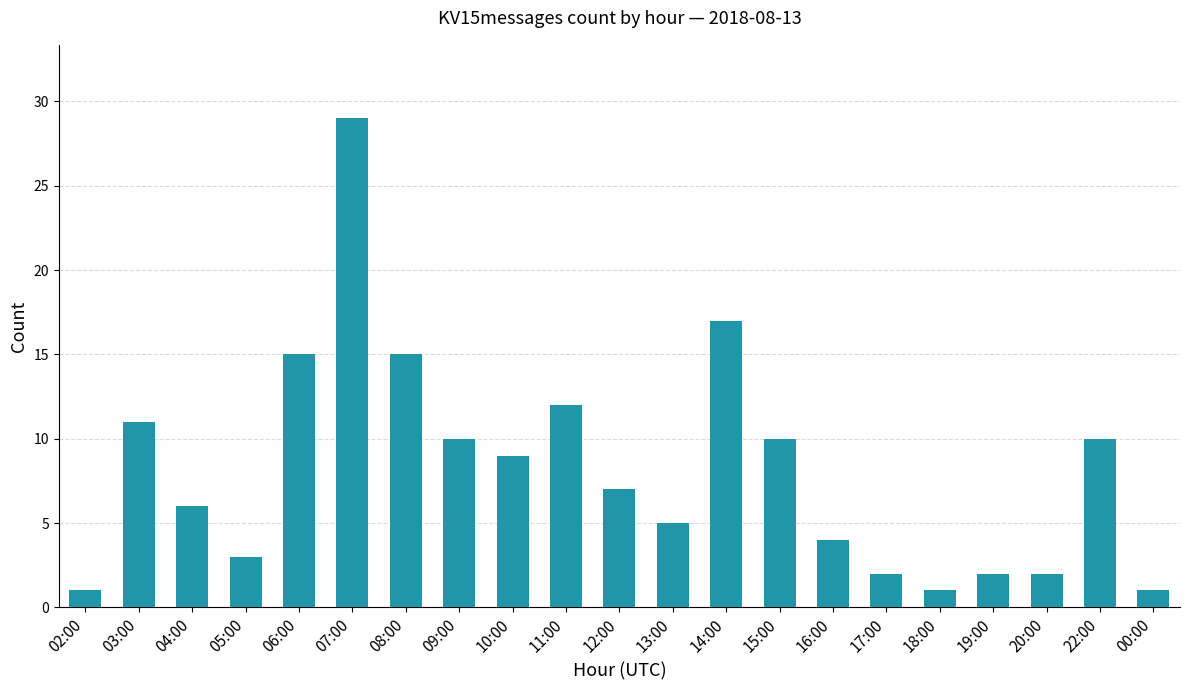

What is the value of the 16th bar from the left?

2